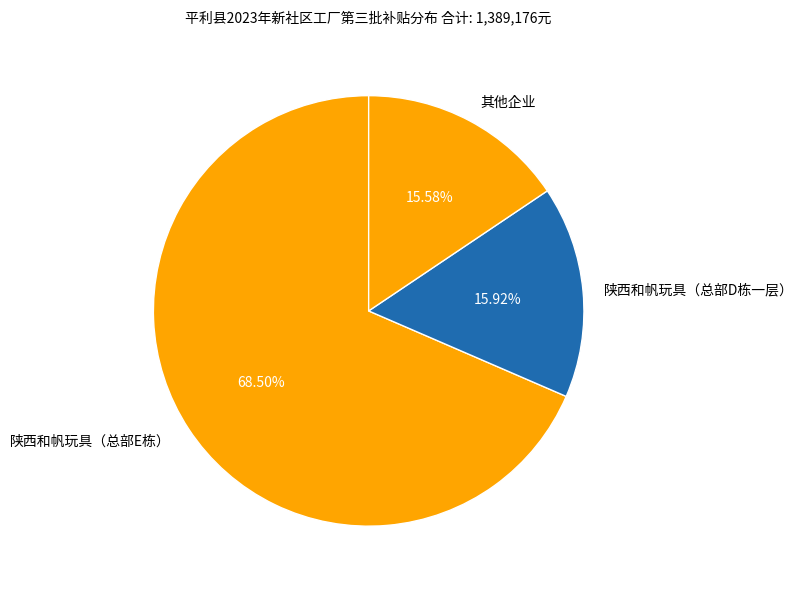

Which has a higher value, 陕西和帆玩具（总部E栋） or 其他企业?

陕西和帆玩具（总部E栋）